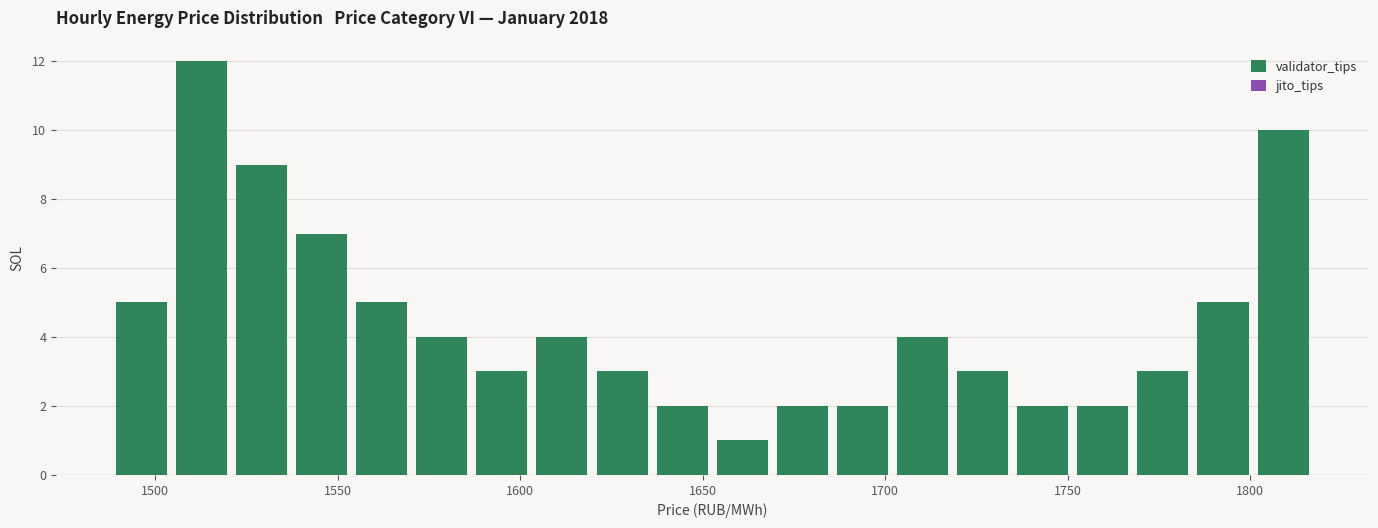

Read against the x-axis, roughly where is the centre of the tallest bar?

1515